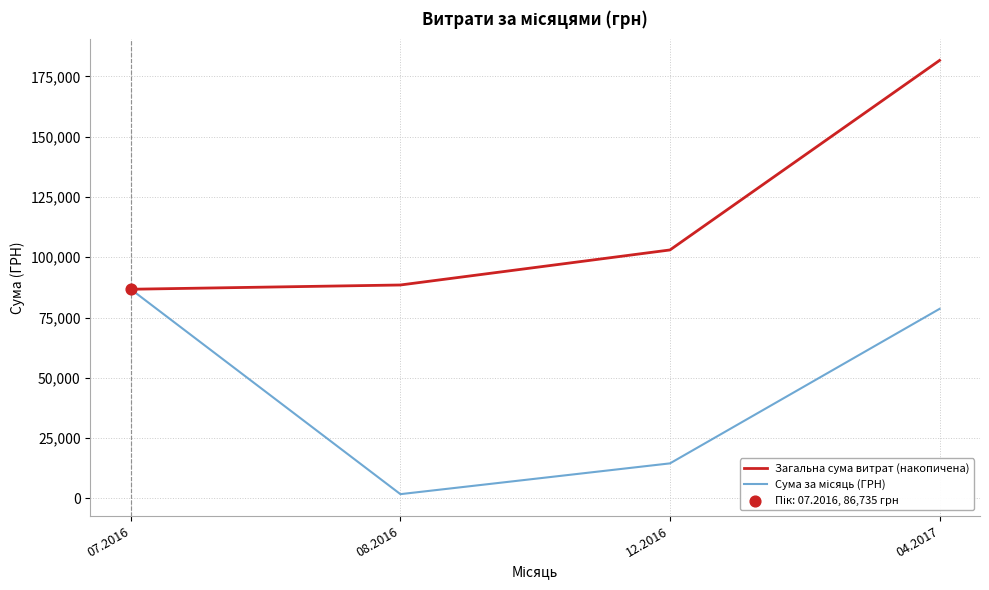

Between 08.2016 and 12.2016, which series saw the biggest shift?

Загальна сума витрат (накопичена)